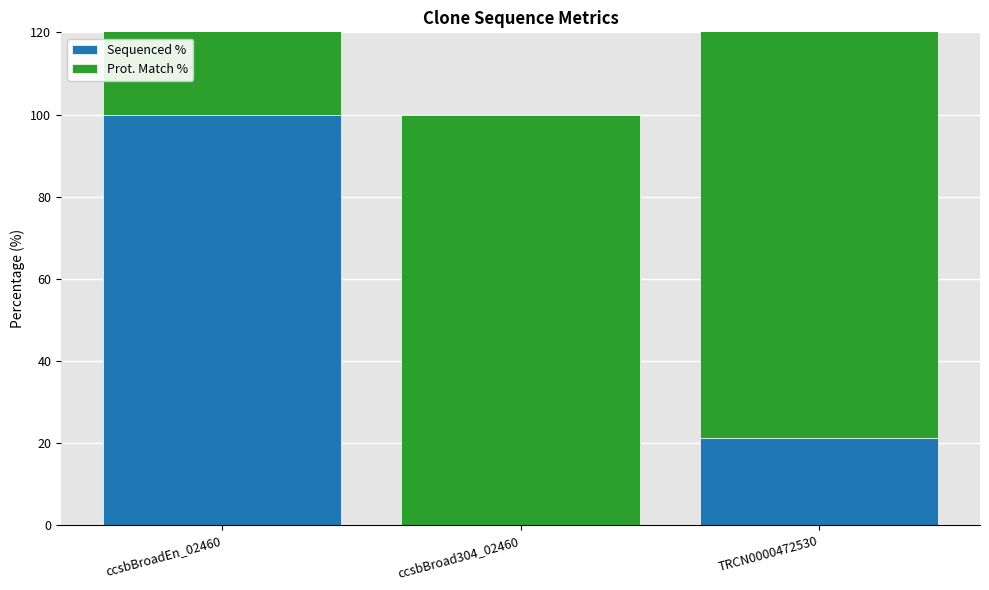

What is the average value of the Sequenced % series?

40.5